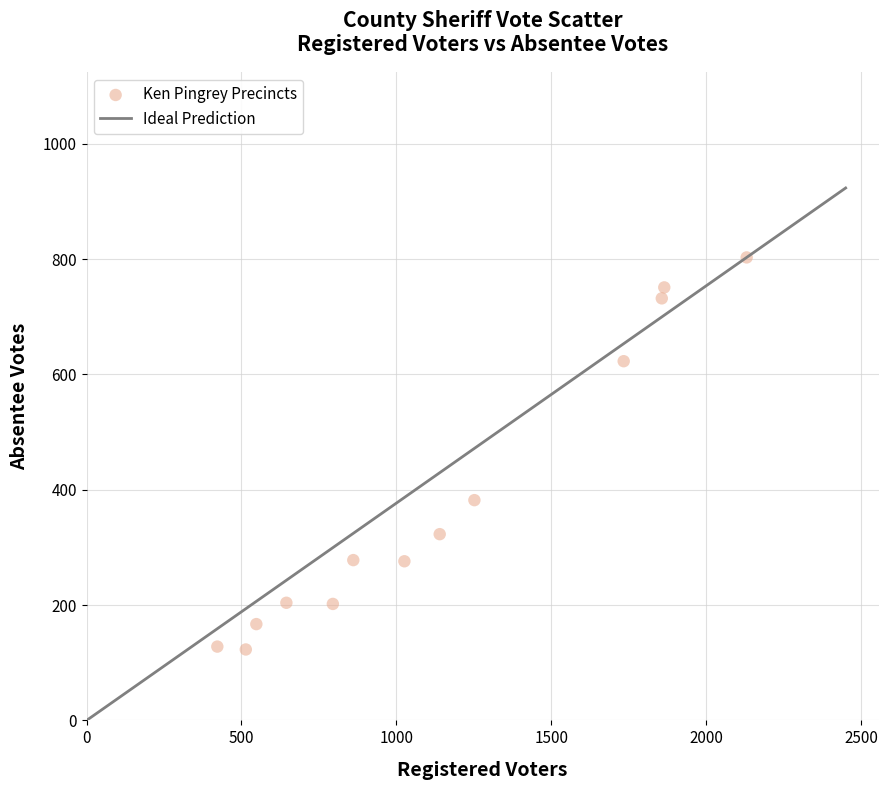

What is the range of X values (max minus min)?

1709